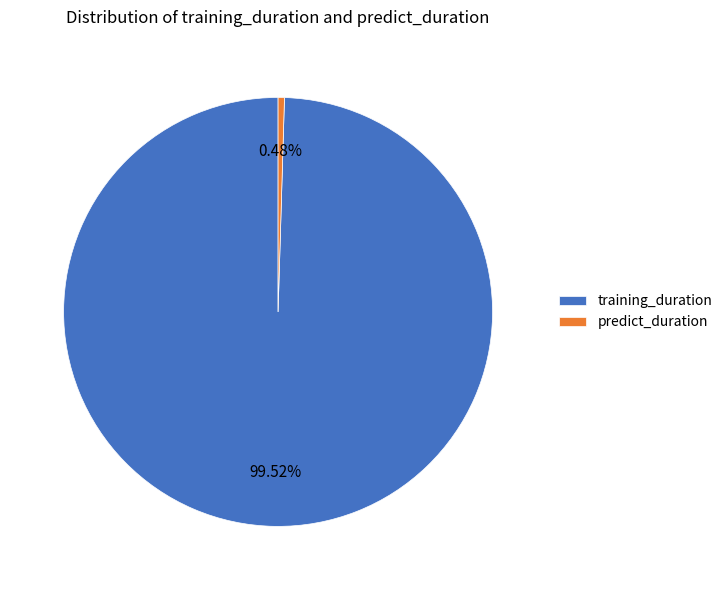

What is the smallest slice in the pie chart?

predict_duration